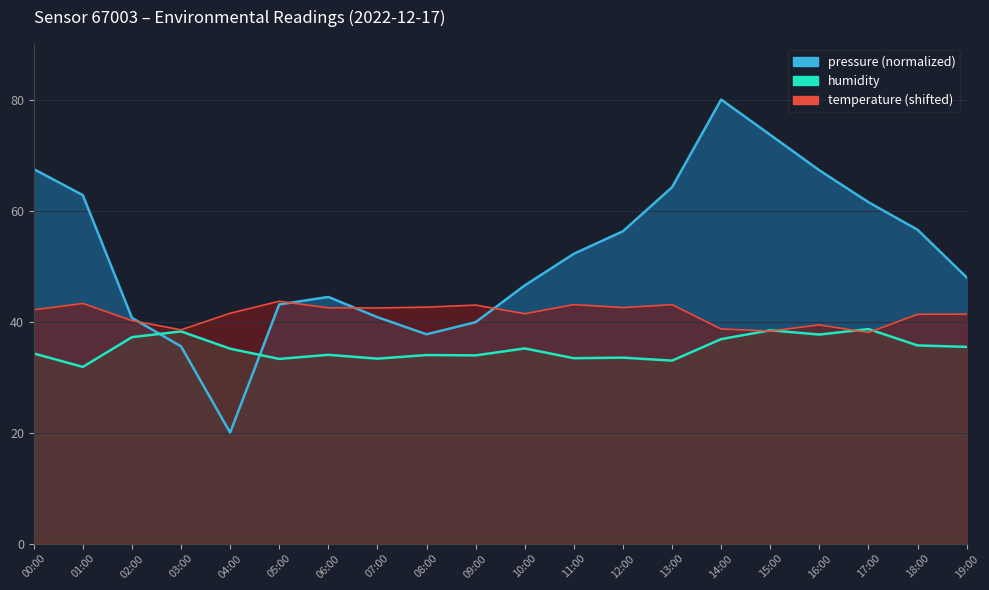

Where do pressure and humidity first cross each other?

02:00 and 03:00